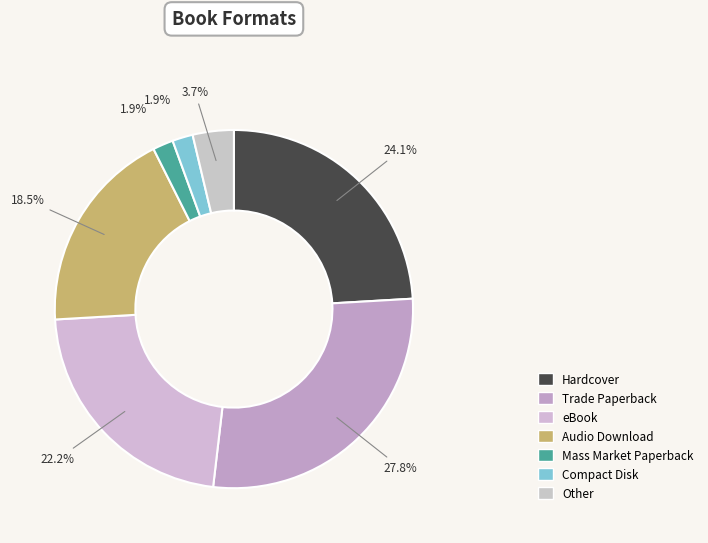

Is it true that Compact Disk is 8% of the pie?

False